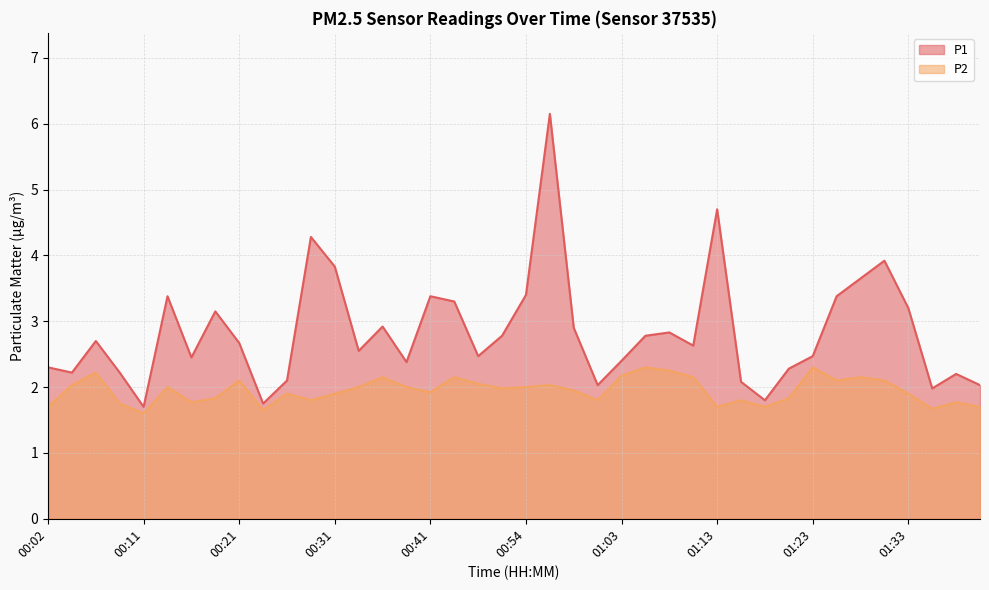

Is it true that P1 equals 0.6 at 00:46?

False